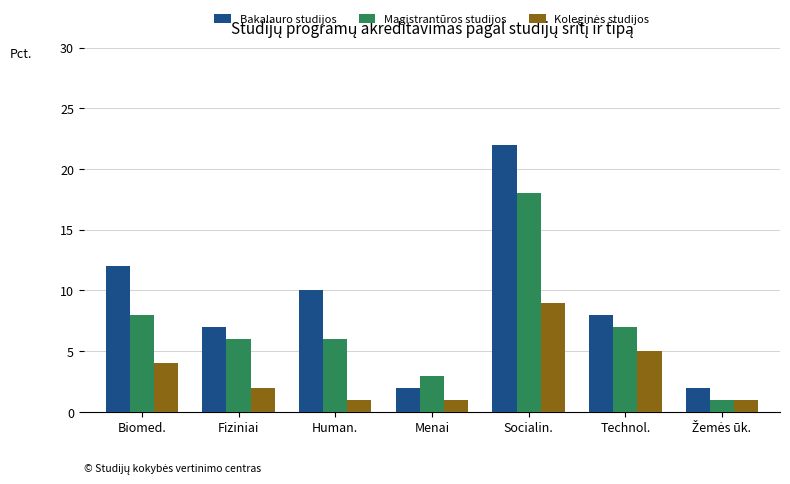

Is it true that Bakalauro studijos equals 3 at Human.?

False